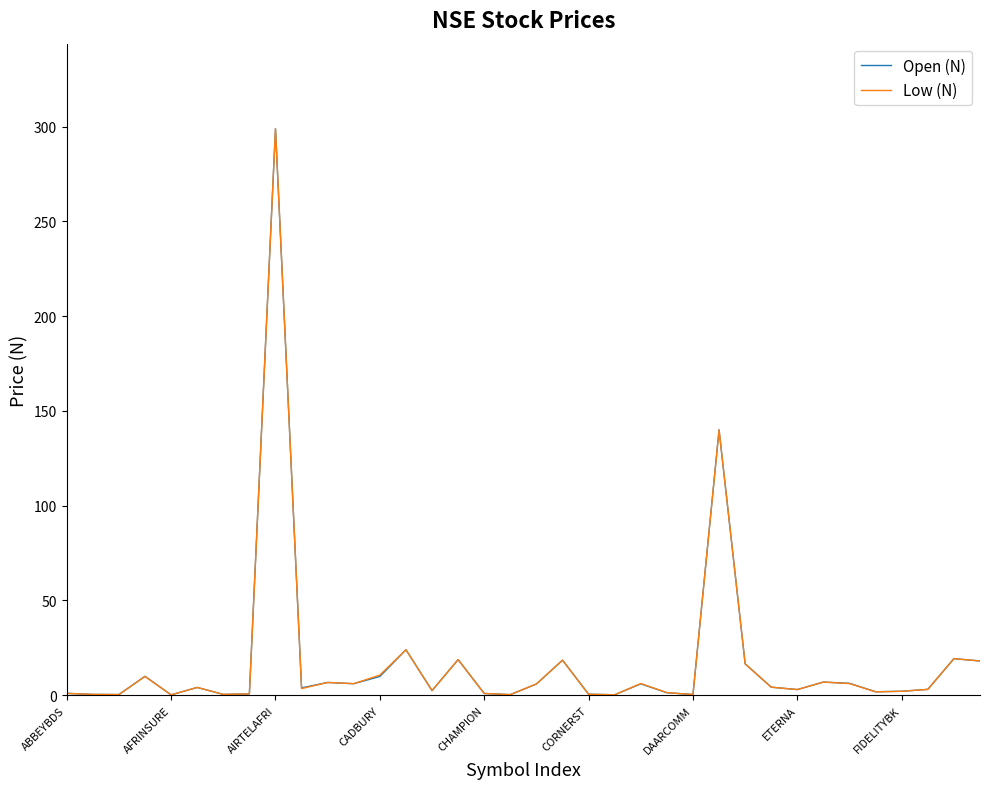

What is the difference between the second highest and minimum values in the Open (N) series?

139.8